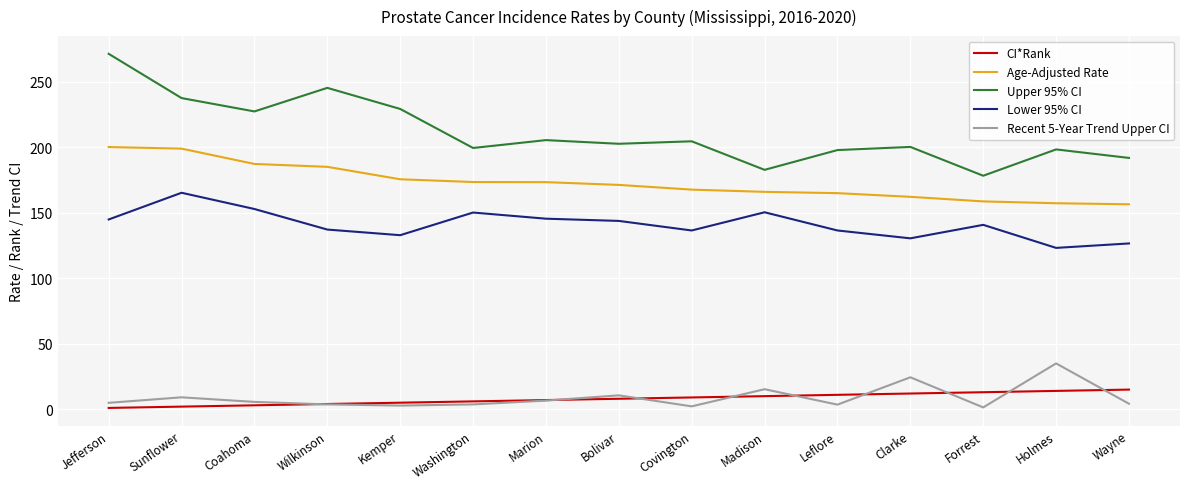

Is it true that Lower 95% CI equals 136.5 at Leflore?

True